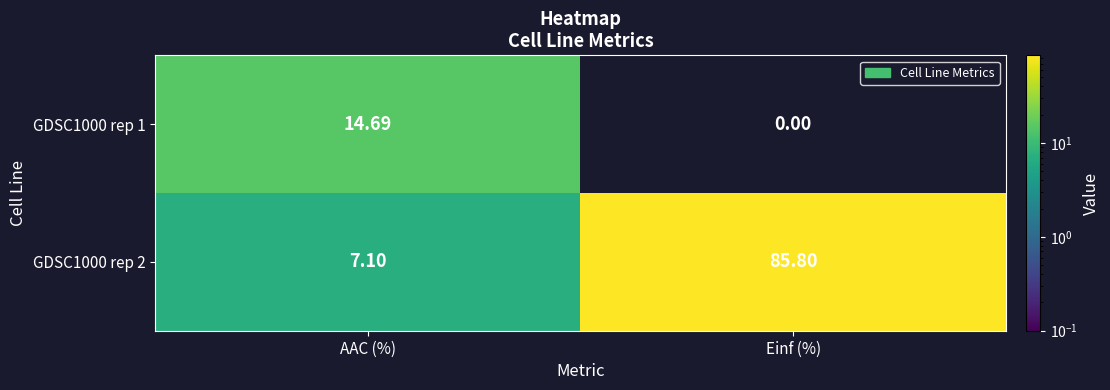

At how many categories does at least one series exceed 77?

1